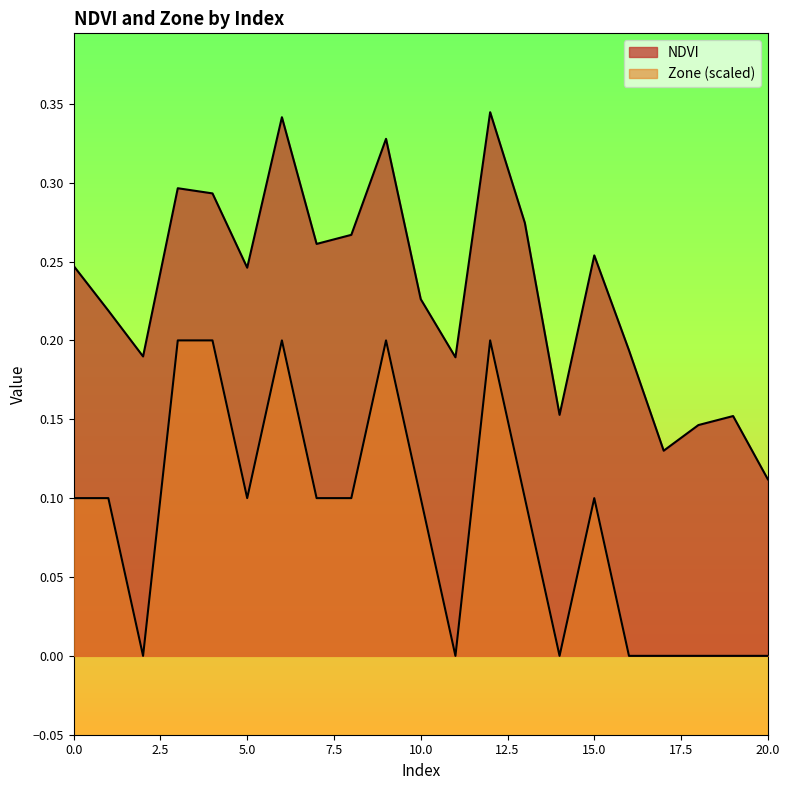

True or false: Zone and NDVI intersect in this chart.

False